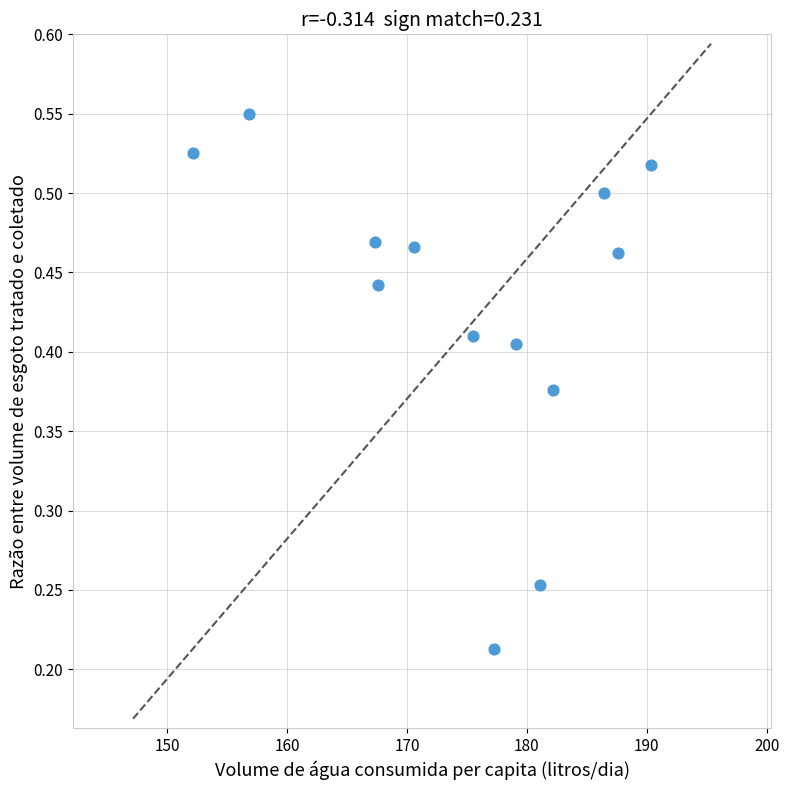

What is the range of X values (max minus min)?

38.2